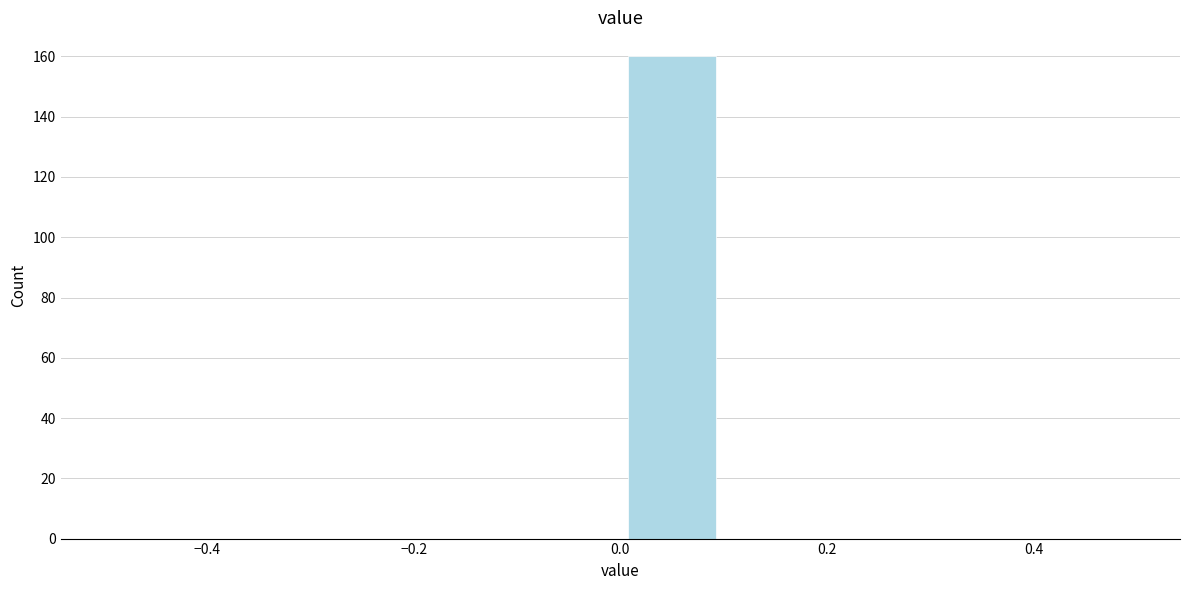

What is the height of the bar covering 0.0 to 0.1 on the x-axis? The values are not printed on the chart, so give them approximately, as read against the axis.

160